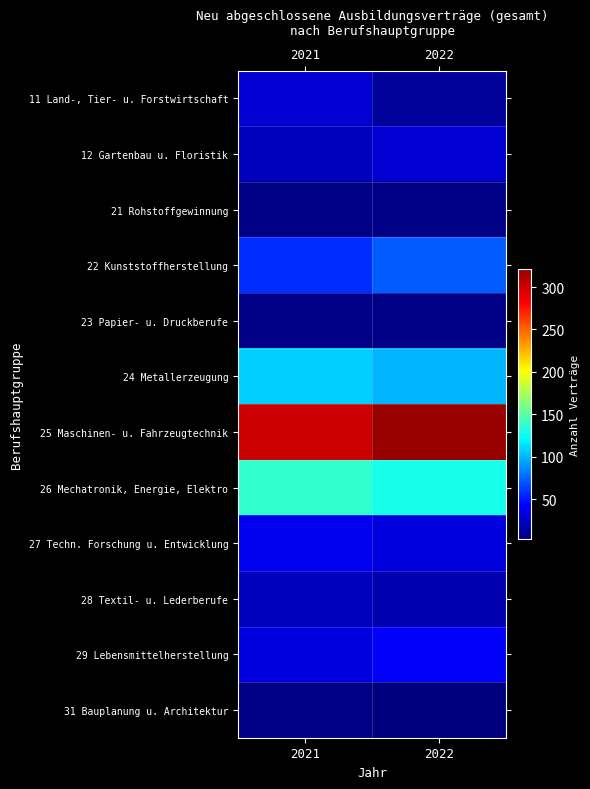

Which label corresponds to the largest value in the chart?

2022